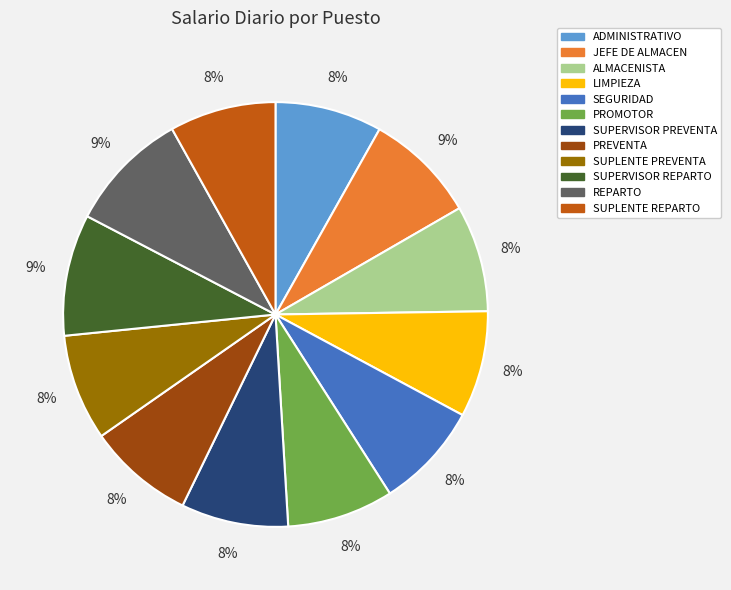

To the nearest percent, what is the combined percentage of LIMPIEZA and ALMACENISTA?

16%